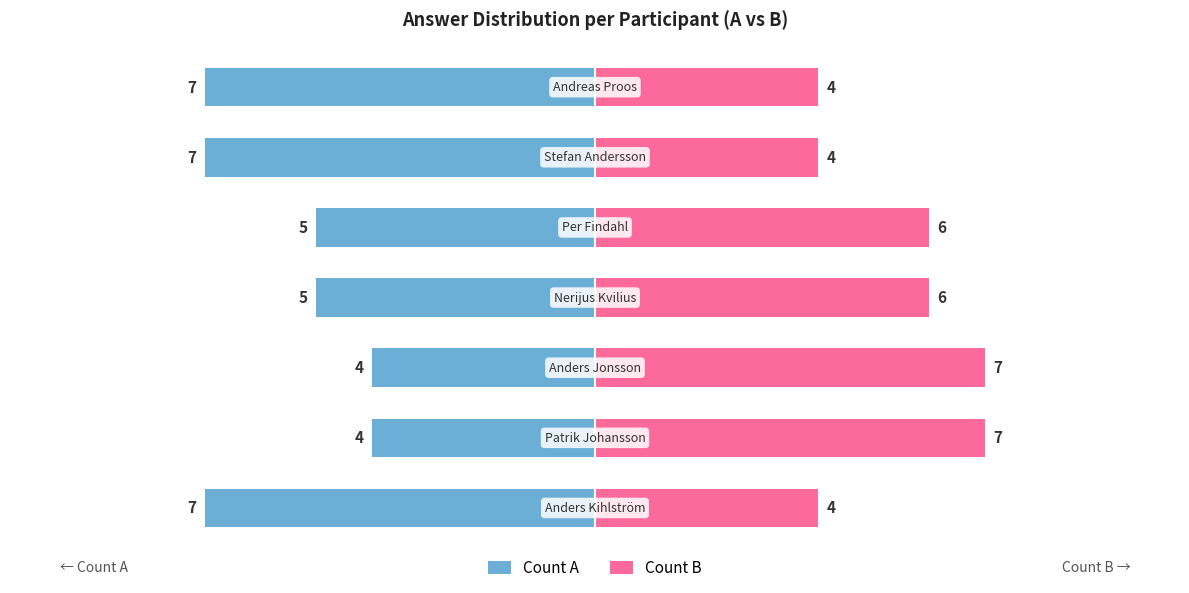

What is the difference between the second highest and second lowest values in the Count A series?

3